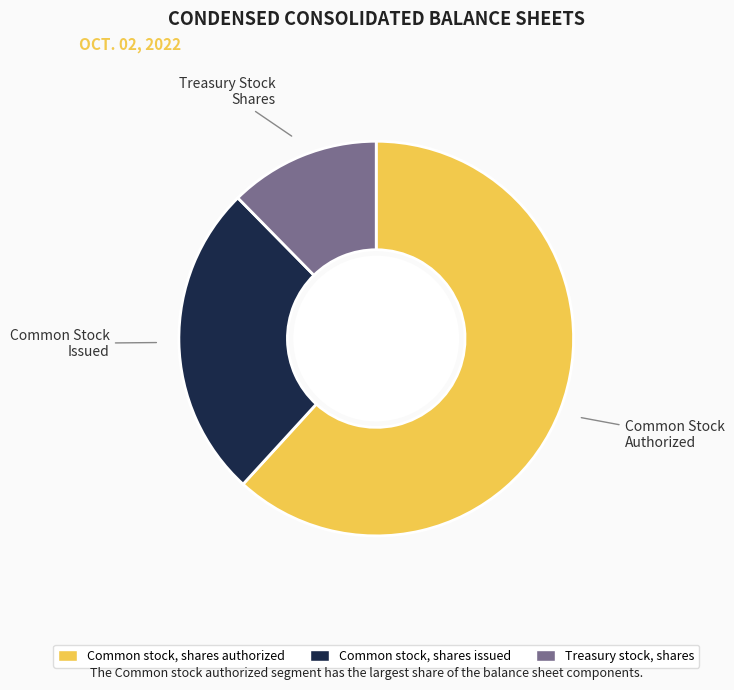

The Treasury stock, shares slice represents 5% of the pie. True or false?

False